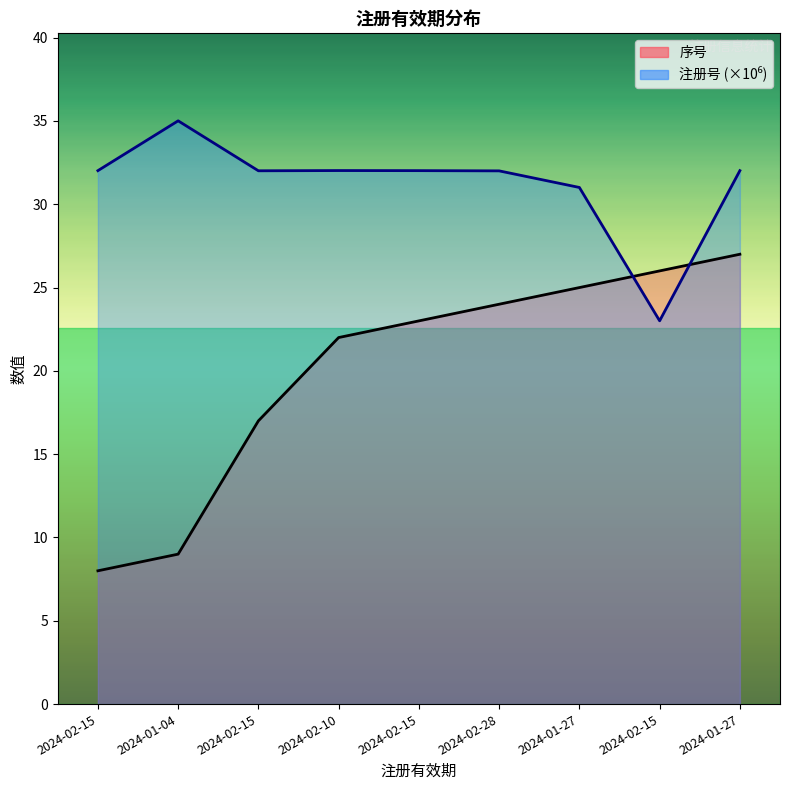

How many intersections are there between 序号 and 注册号?

2